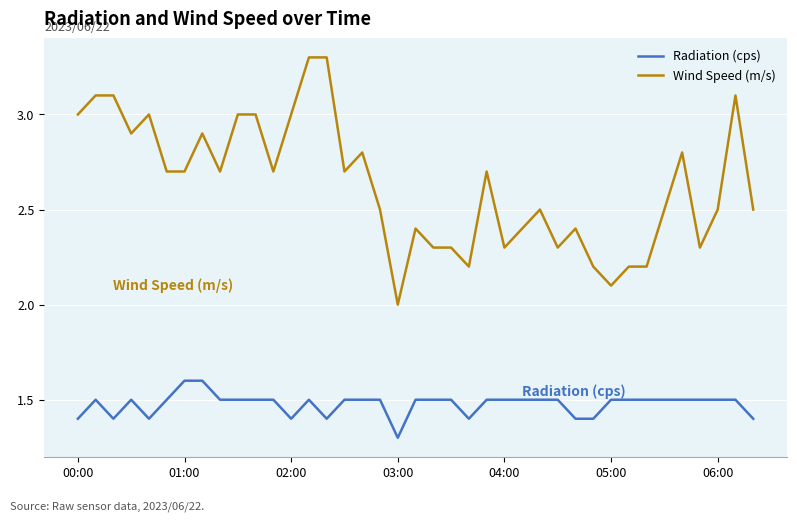

Rank the series by their average value, from highest to lowest.

Wind Speed (m/s), Radiation (cps)